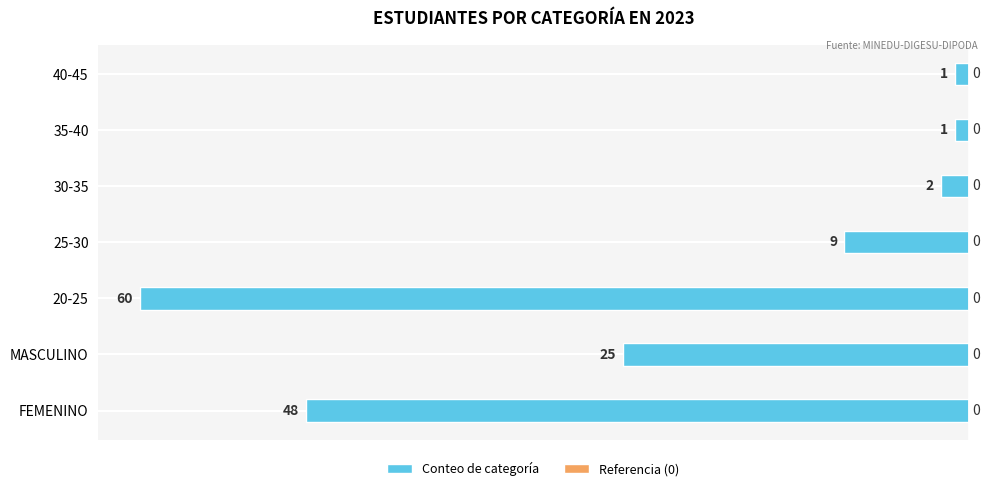

Are the bars horizontal?

Yes